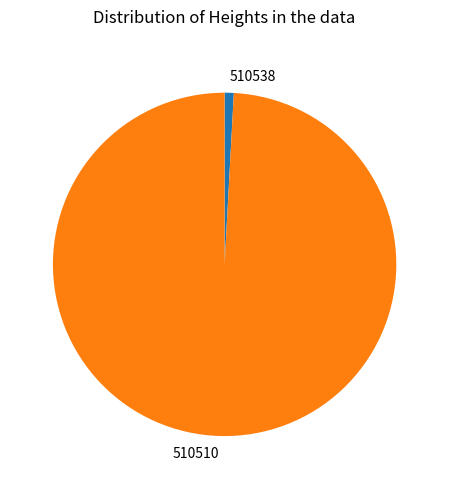

Which slice is the largest?

510510